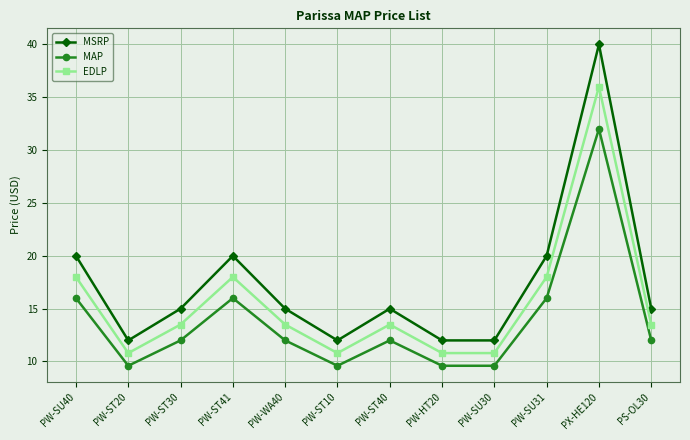

The value of MSRP at PW-SU31 is 26.9. True or false?

False